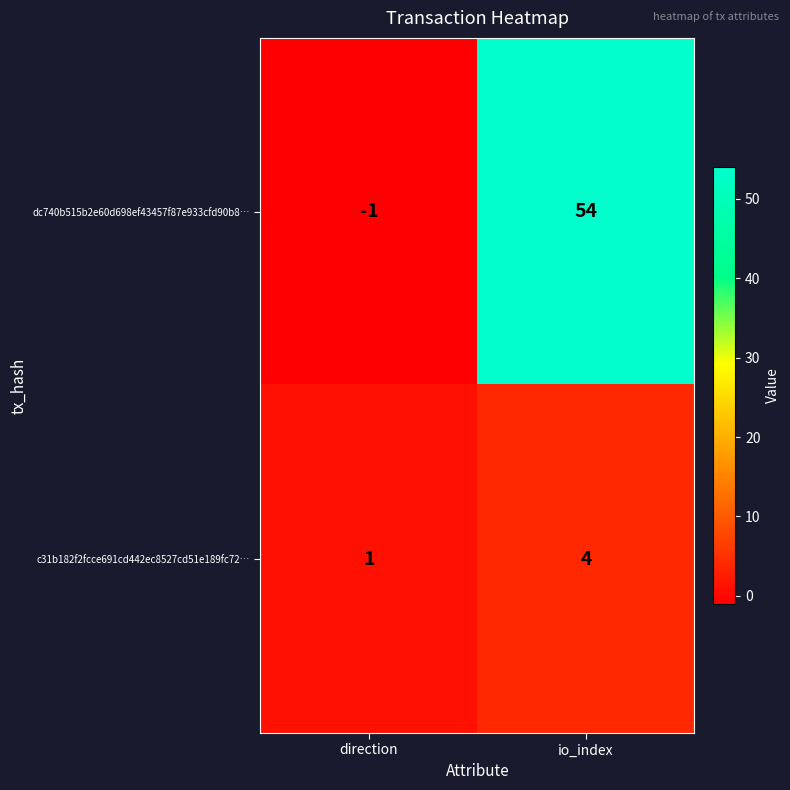

What is the smallest value displayed?

-1